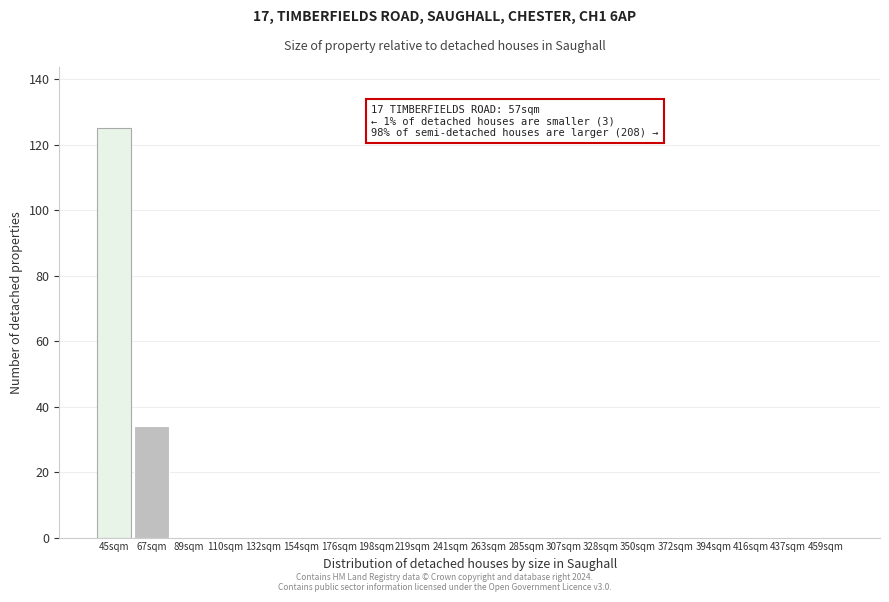

Reading right to left, list all the values displayed in this chart.

459sqm=0	437sqm=0	416sqm=0	394sqm=0	372sqm=0	350sqm=0	328sqm=0	307sqm=0	285sqm=0	263sqm=0	241sqm=0	219sqm=0	198sqm=0	176sqm=0	154sqm=0	132sqm=0	110sqm=0	89sqm=0	67sqm=34	45sqm=125